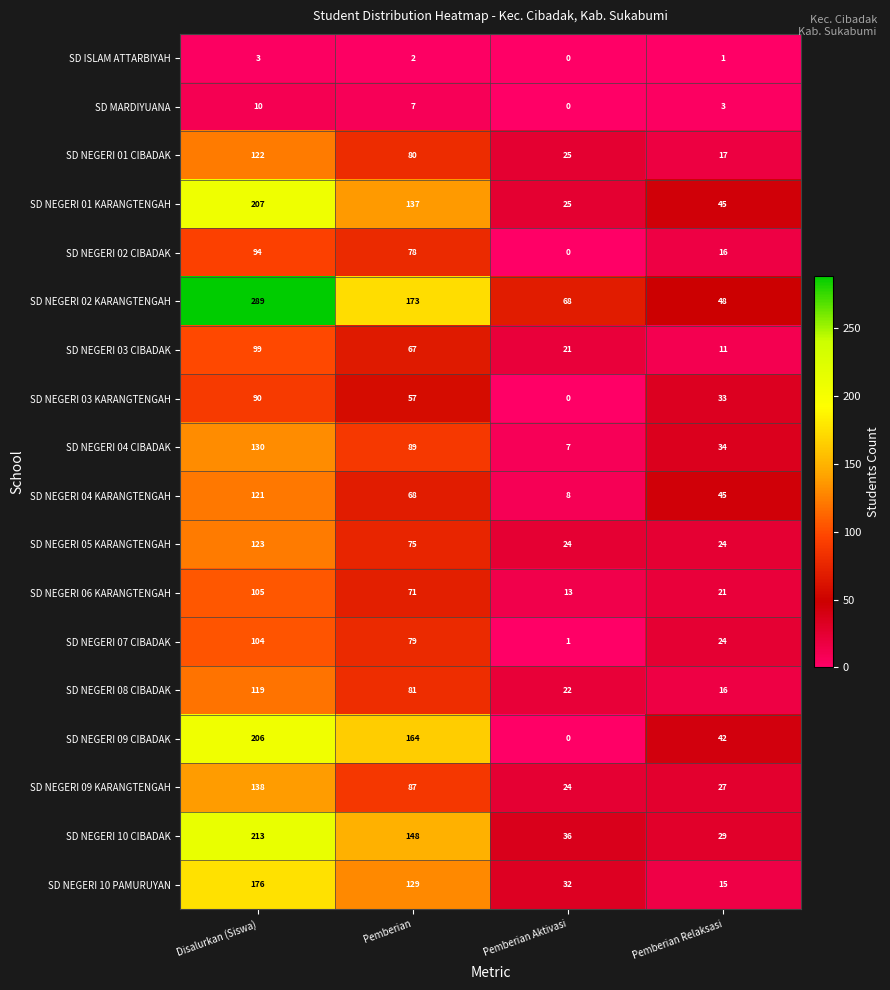

At which label does SD ISLAM ATTARBIYAH reach its minimum?

Pemberian Aktivasi